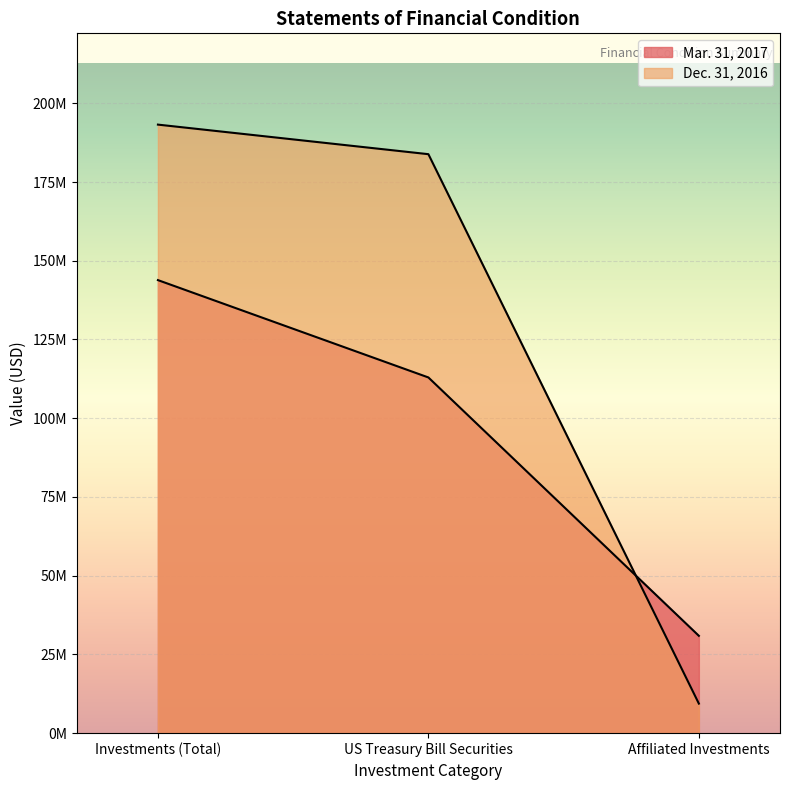

Reading right to left, what are all the values shown in this chart?

Mar. 31, 2017: 30910162	112948061	143858223
Dec. 31, 2016: 9388271	183843172	193231443